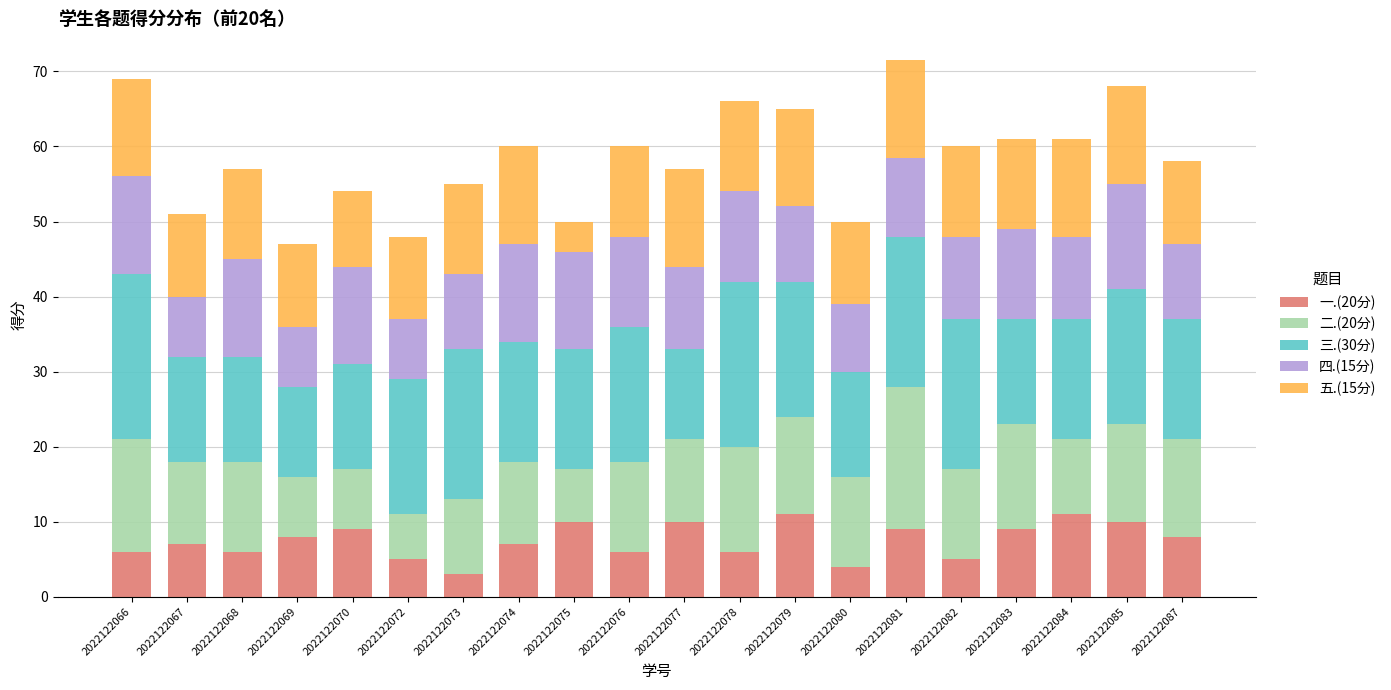

What is the total value across all series at 2022122084?

61.0